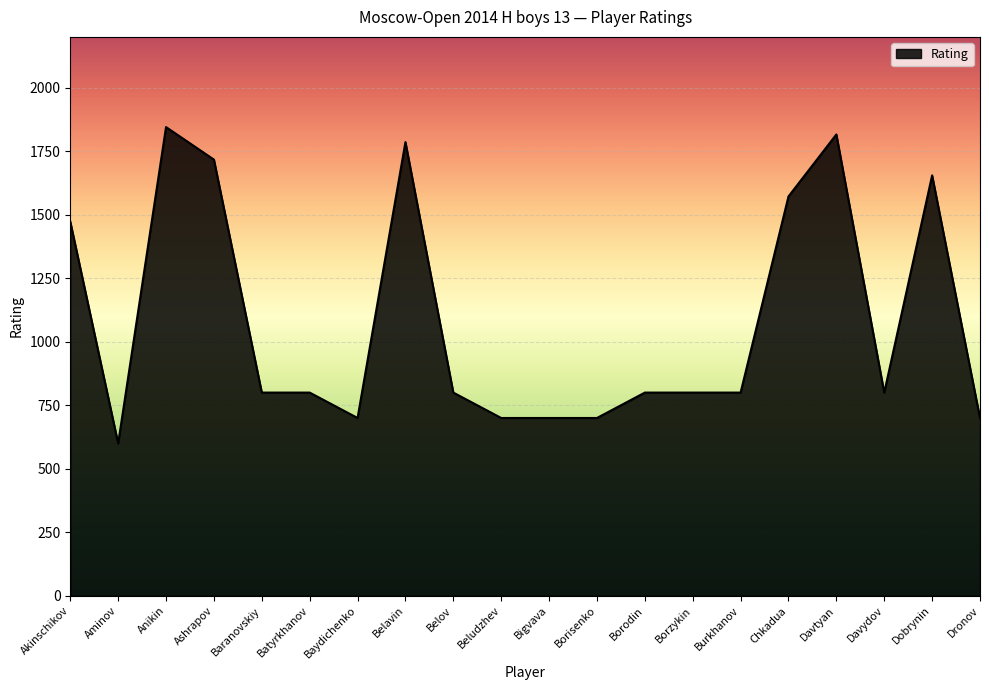

Reading left to right, transcribe all the data shown in this chart.

1473	600	1845	1717	800	800	700	1786	800	700	700	700	800	800	800	1572	1816	800	1655	700